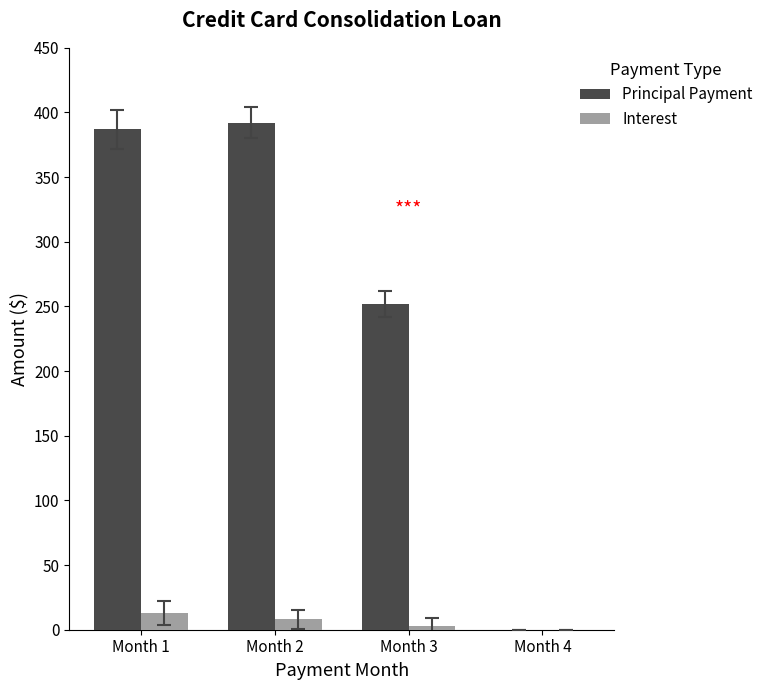

Between Month 1 and Month 3, which series saw the biggest shift?

Principal Payment